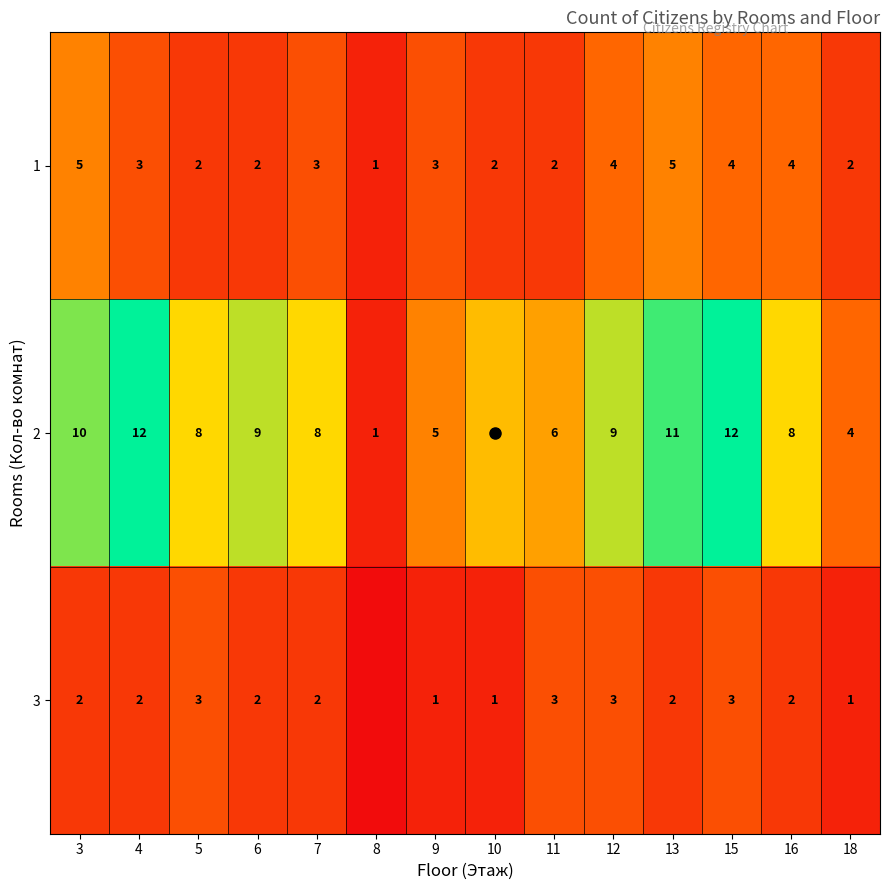

Count the 3 values in the range 1 to 3.

13